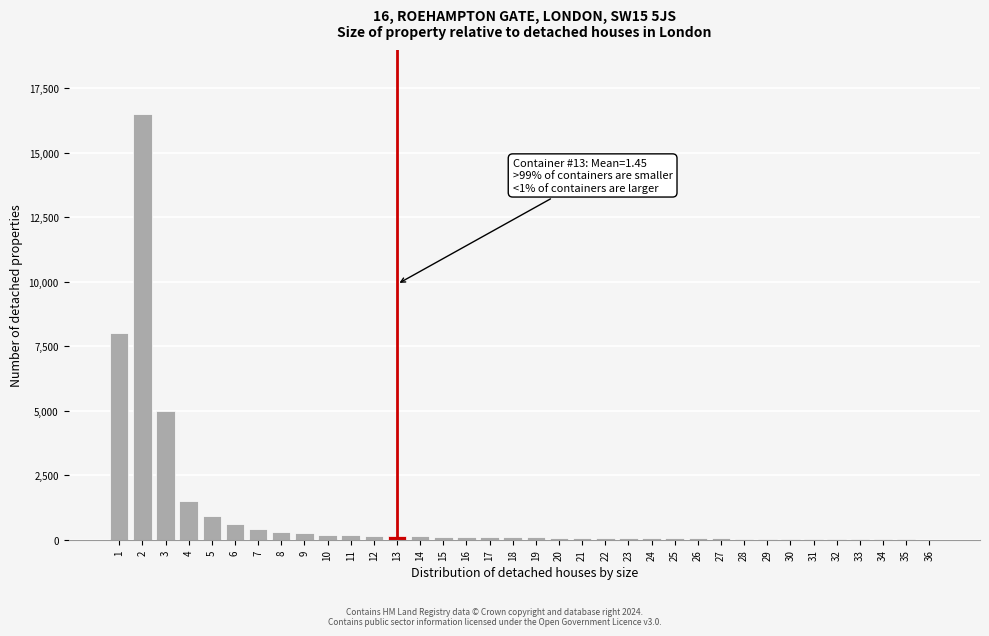

What is the maximum value shown in the chart?

16500